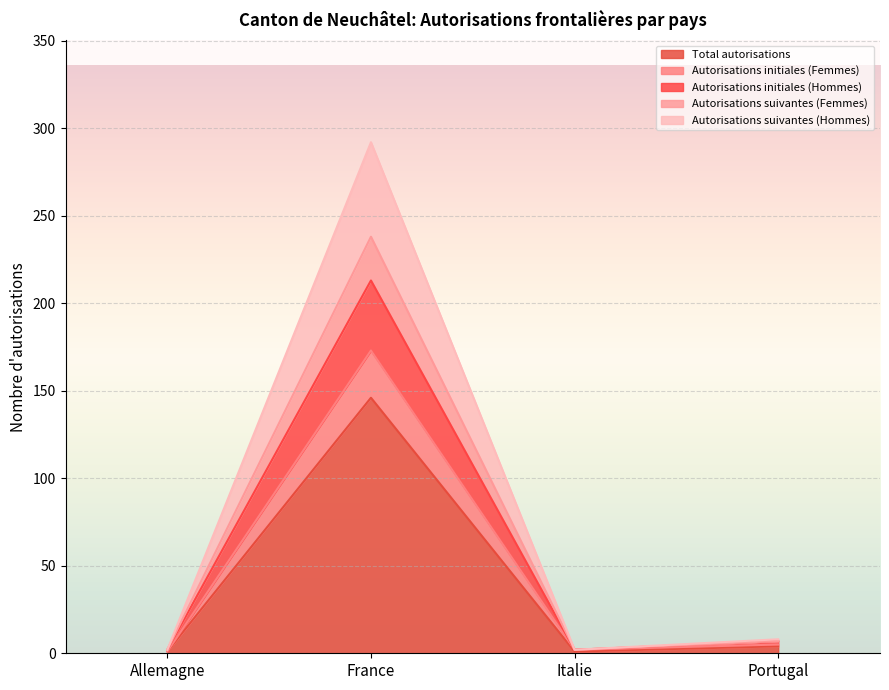

The Total autorisations series shows 146 at France. True or false?

True